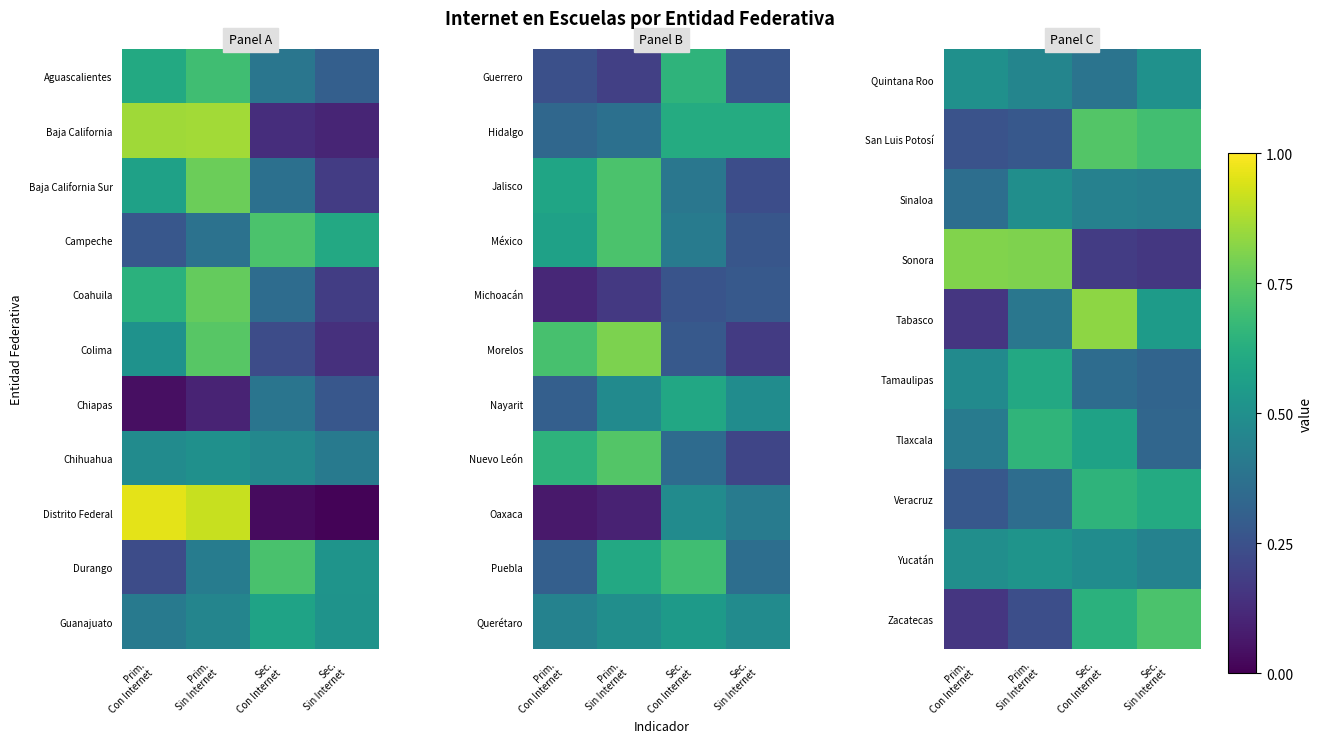

What is the difference between the second highest and second lowest values in the Veracruz series?

0.3